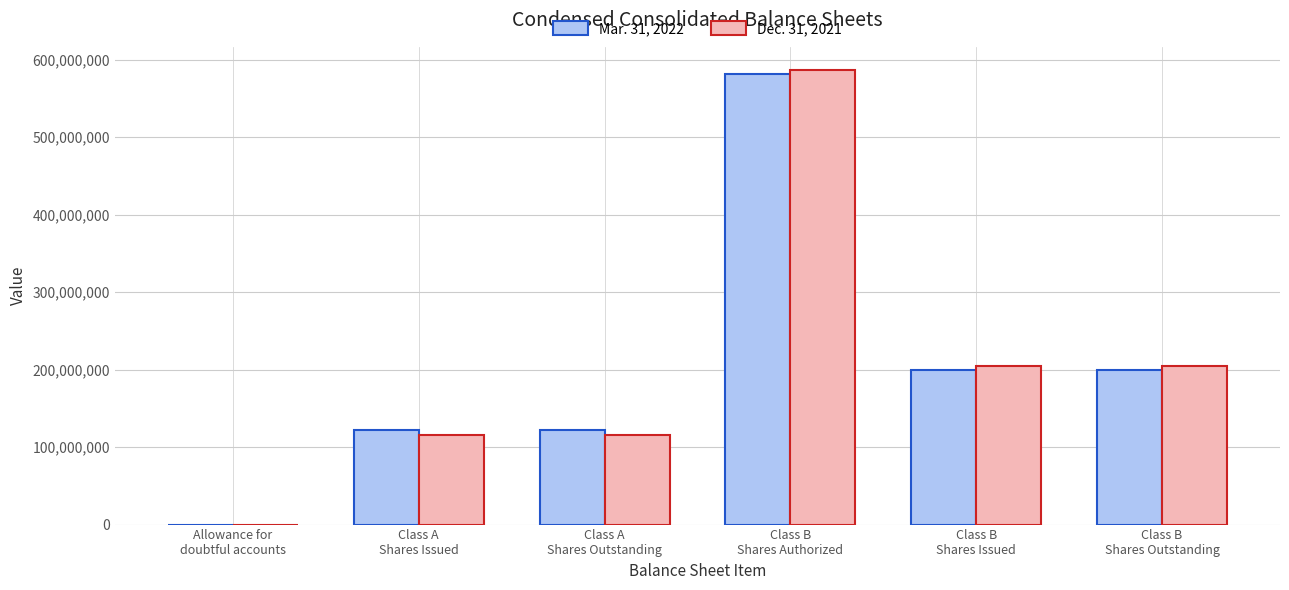

Reading right to left, list all the values displayed in this chart.

Mar. 31, 2022: Class B
Shares Outstanding=199338000	Class B
Shares Issued=199338000	Class B
Shares Authorized=581346000	Class A
Shares Outstanding=121775000	Class A
Shares Issued=121944000	Allowance for
doubtful accounts=926
Dec. 31, 2021: Class B
Shares Outstanding=205352000	Class B
Shares Issued=205352000	Class B
Shares Authorized=587360000	Class A
Shares Outstanding=115487000	Class A
Shares Issued=115487000	Allowance for
doubtful accounts=558